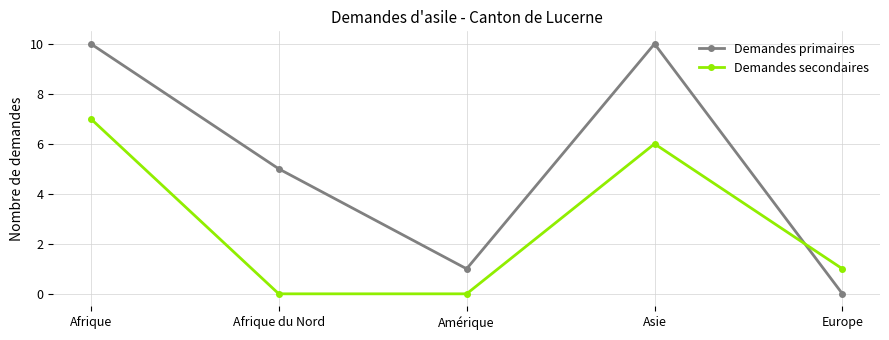

What is the difference between the highest and lowest values at Afrique du Nord?

5